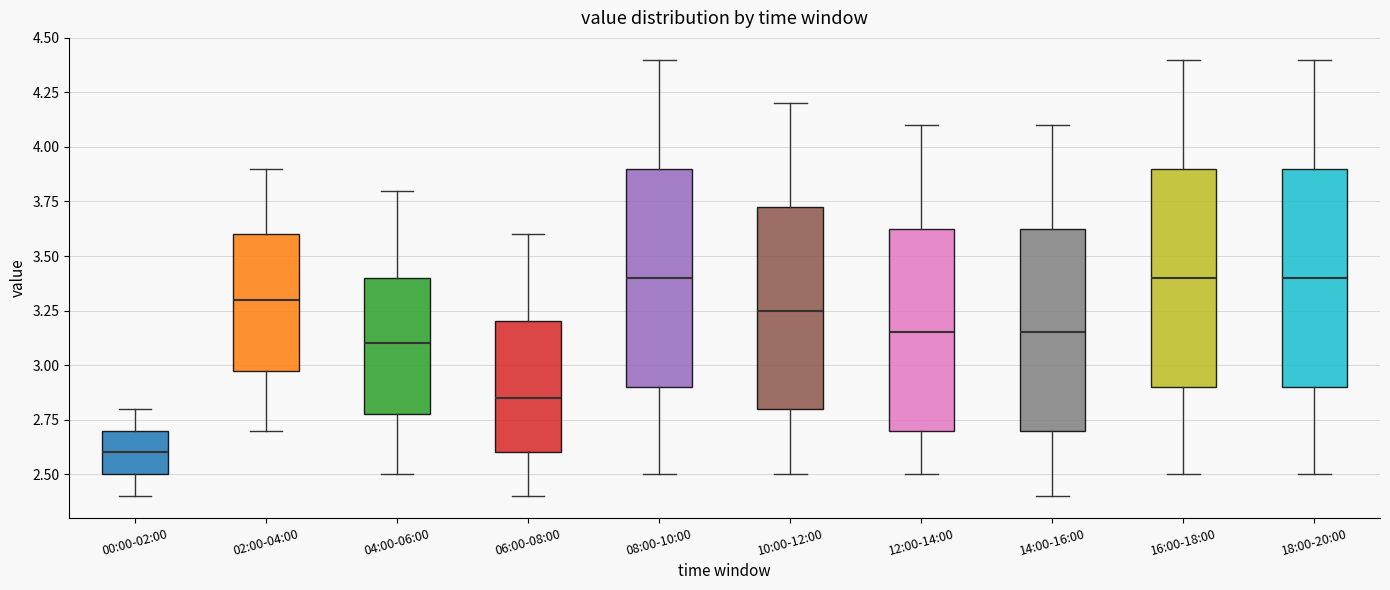

Reading left to right, transcribe this box plot: for each box, give where its median line is, the range the box spans, and where its two whiskers end, as read against the y-axis. The values are not printed on the chart, so give them approximately, as read against the axis.

00:00-02:00: median 2.60, box 2.50 to 2.70, whiskers 2.40 to 2.80
02:00-04:00: median 3.30, box 3.00 to 3.60, whiskers 2.70 to 3.90
04:00-06:00: median 3.10, box 2.80 to 3.40, whiskers 2.50 to 3.80
06:00-08:00: median 2.85, box 2.60 to 3.20, whiskers 2.40 to 3.60
08:00-10:00: median 3.40, box 2.90 to 3.90, whiskers 2.50 to 4.40
10:00-12:00: median 3.25, box 2.80 to 3.75, whiskers 2.50 to 4.20
12:00-14:00: median 3.15, box 2.70 to 3.65, whiskers 2.50 to 4.10
14:00-16:00: median 3.15, box 2.70 to 3.65, whiskers 2.40 to 4.10
16:00-18:00: median 3.40, box 2.90 to 3.90, whiskers 2.50 to 4.40
18:00-20:00: median 3.40, box 2.90 to 3.90, whiskers 2.50 to 4.40